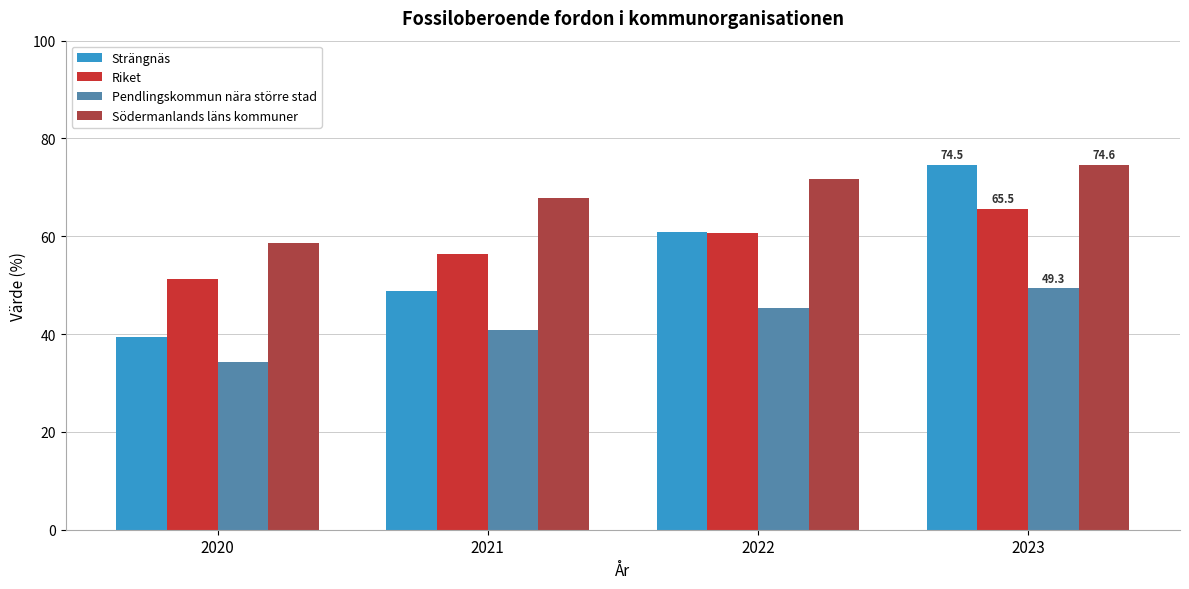

At which label is Pendlingskommun nära större stad closest to 41?

2021